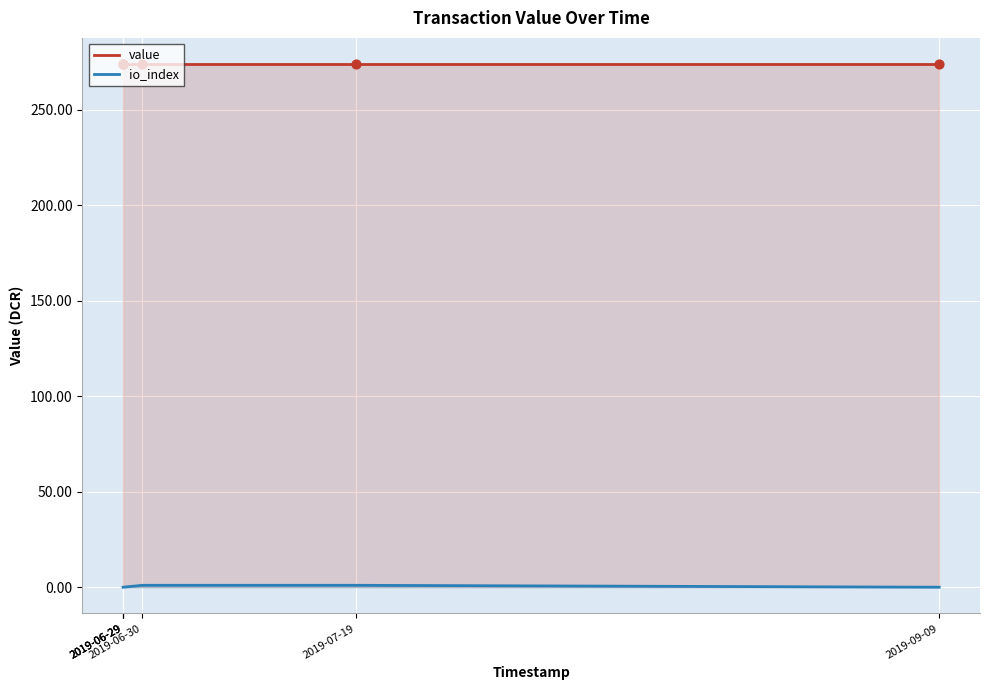

Which series contains the highest Y value?

value